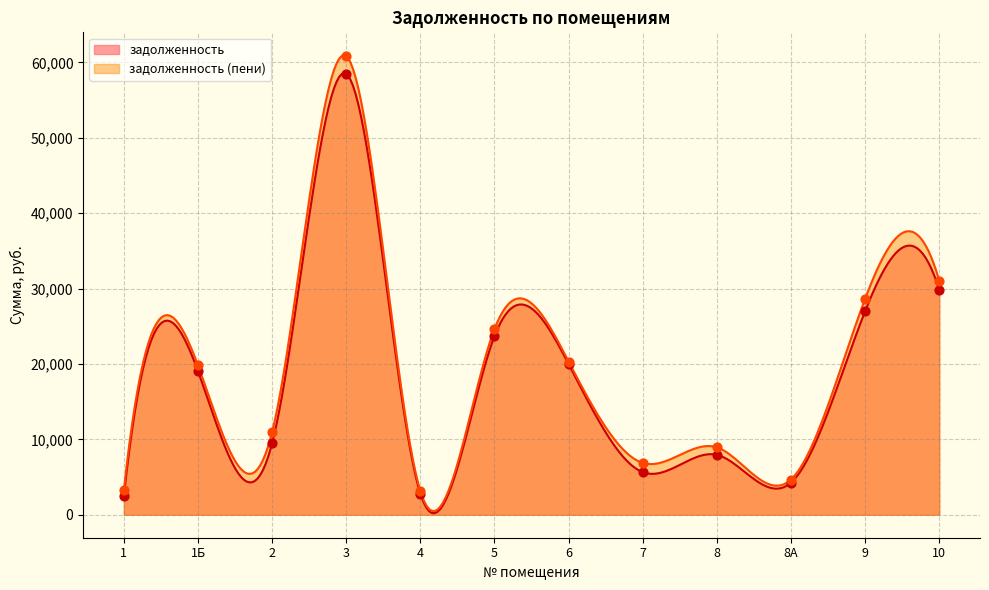

At how many categories does at least one series exceed 58553?

1